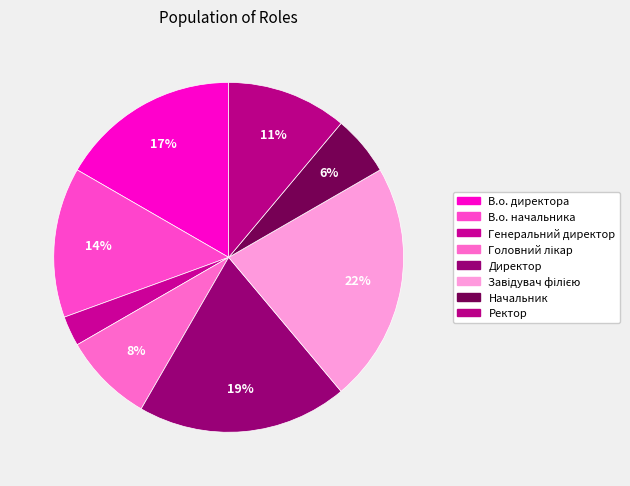

How many segments does this pie chart have?

8